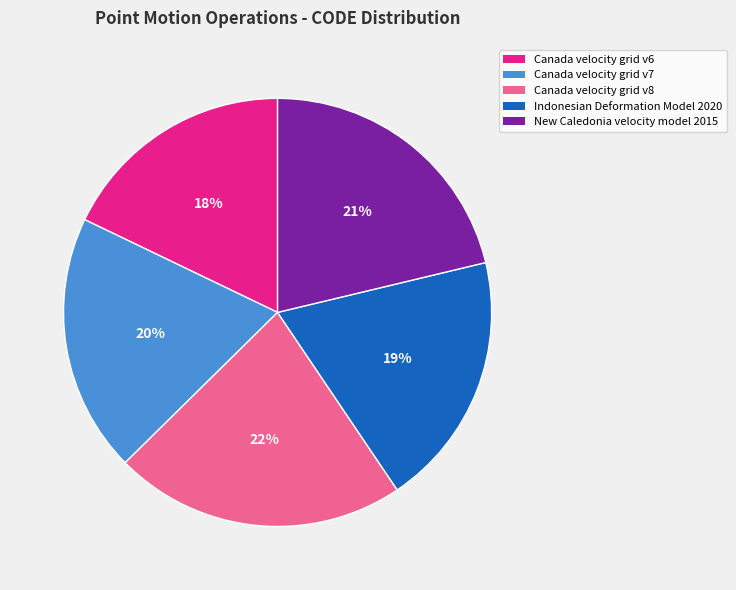

Which category has the smallest portion of the pie?

Canada velocity grid v6